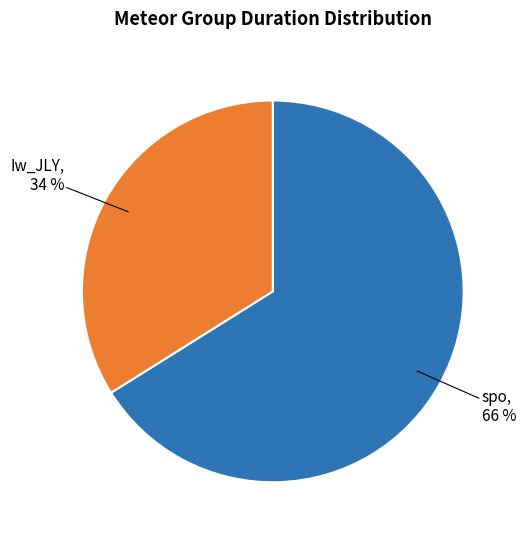

To the nearest percent, what is the difference between the largest and smallest slice percentages?

32%